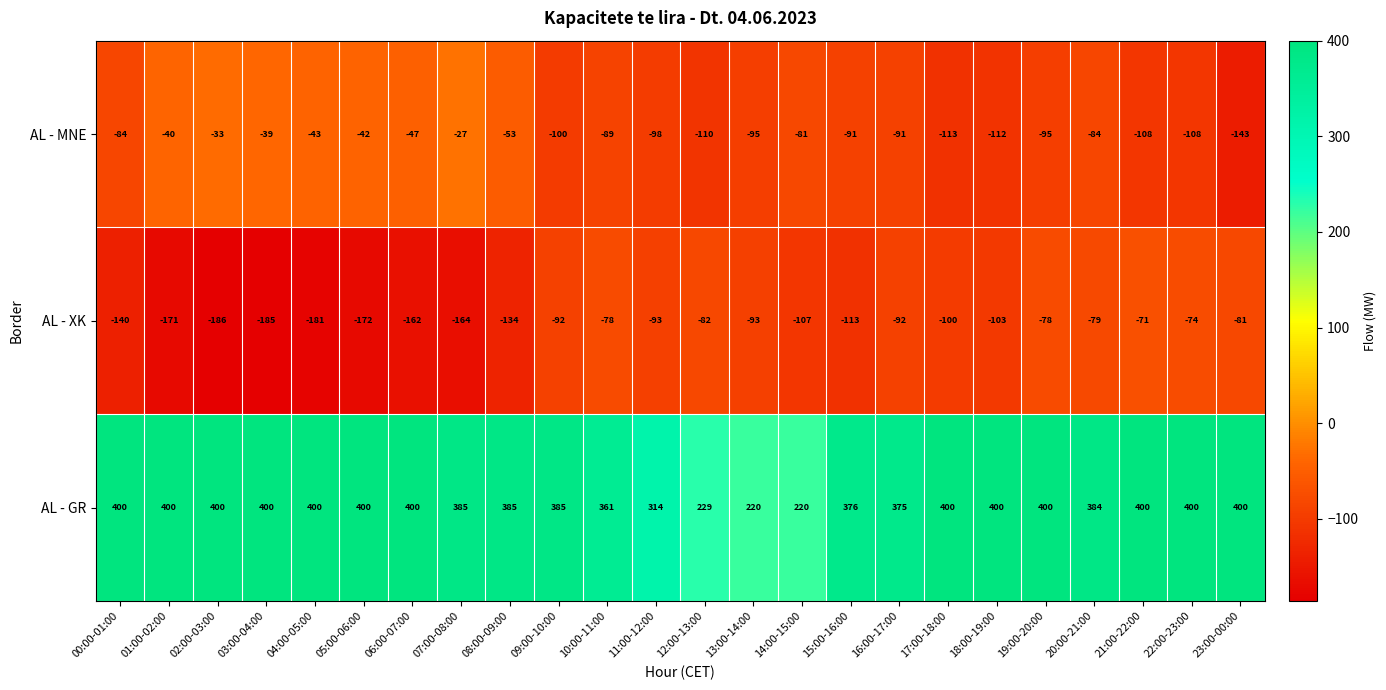

At 07:00-08:00, list the series in order from largest to smallest.

AL - GR, AL - MNE, AL - XK